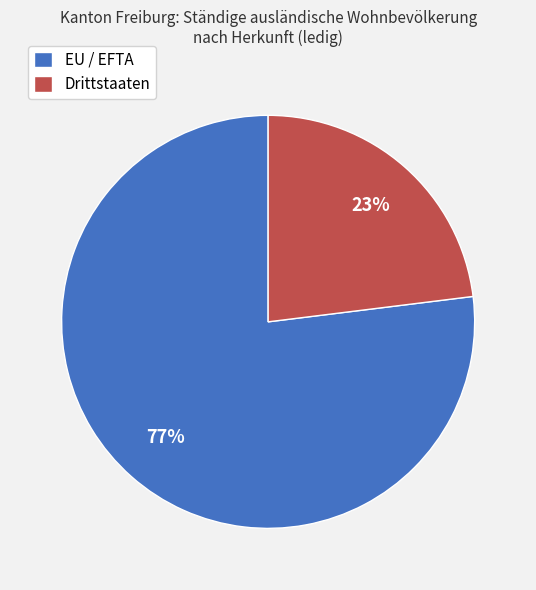

Approximately how many times larger is the value at EU / EFTA compared to Drittstaaten?

3.3